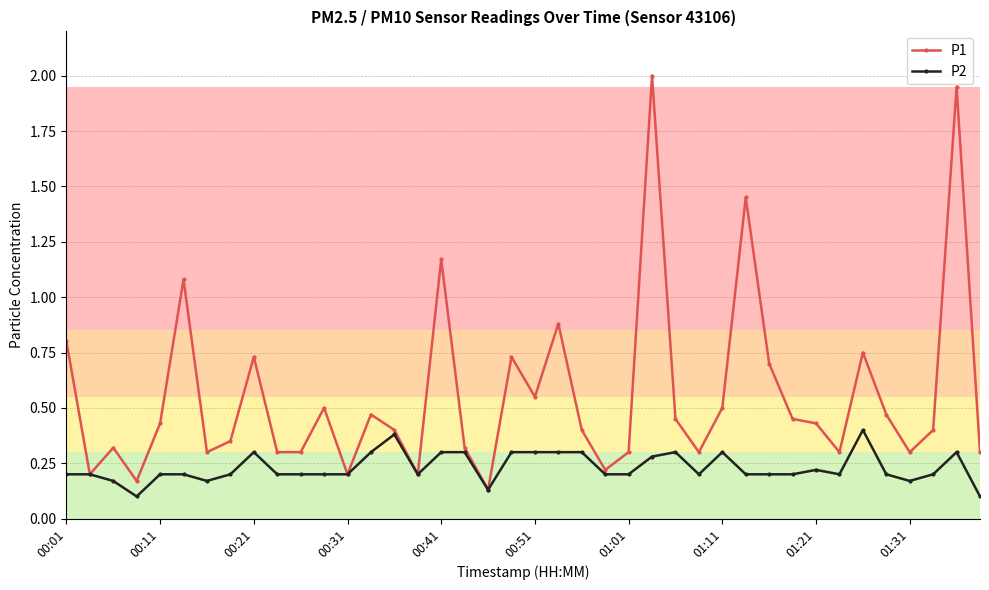

Which series has the largest total across all categories?

P1